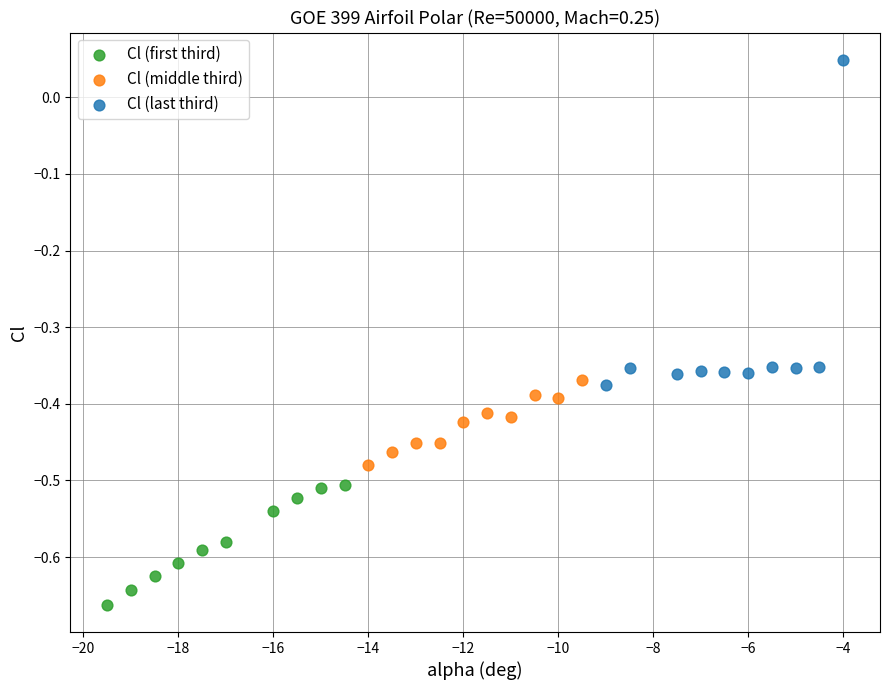

Which series has the largest Y range (max minus min)?

Cl (last third)